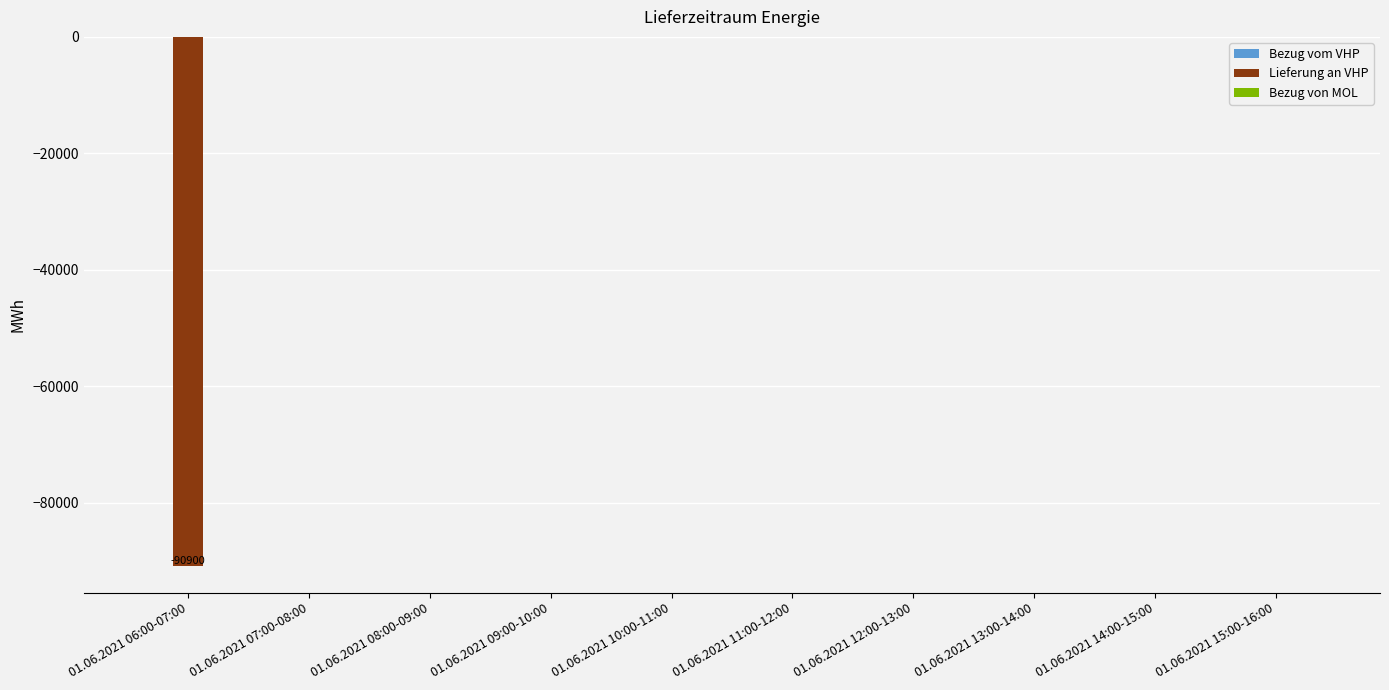

What is the change in value from 01.06.2021 06:00-07:00 to 01.06.2021 12:00-13:00?

+90900